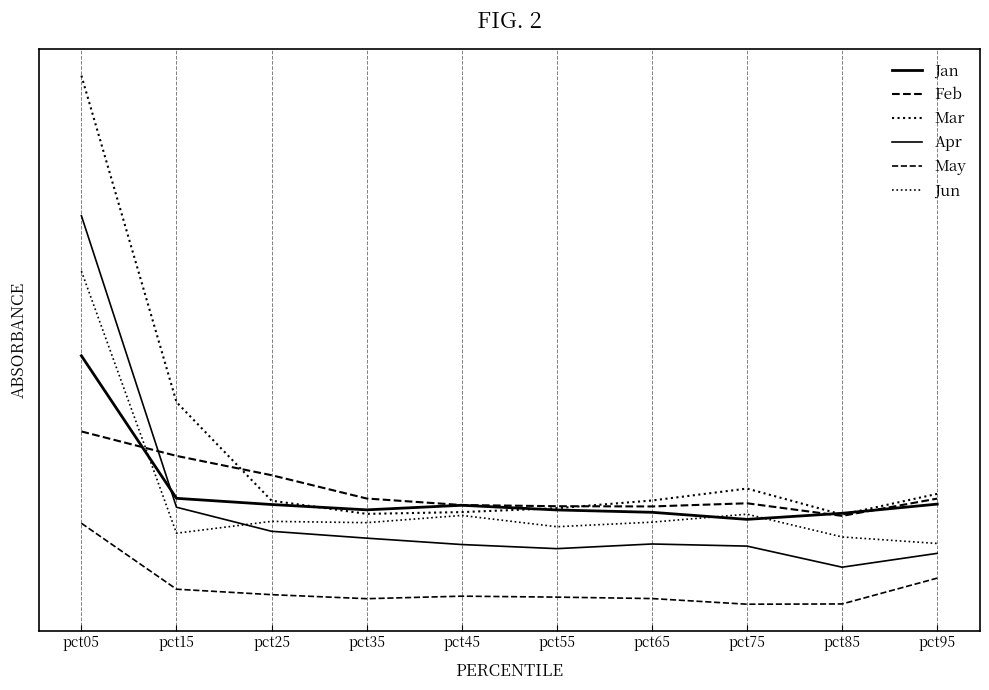

At which category does the chart reach its minimum across all series?

pct75